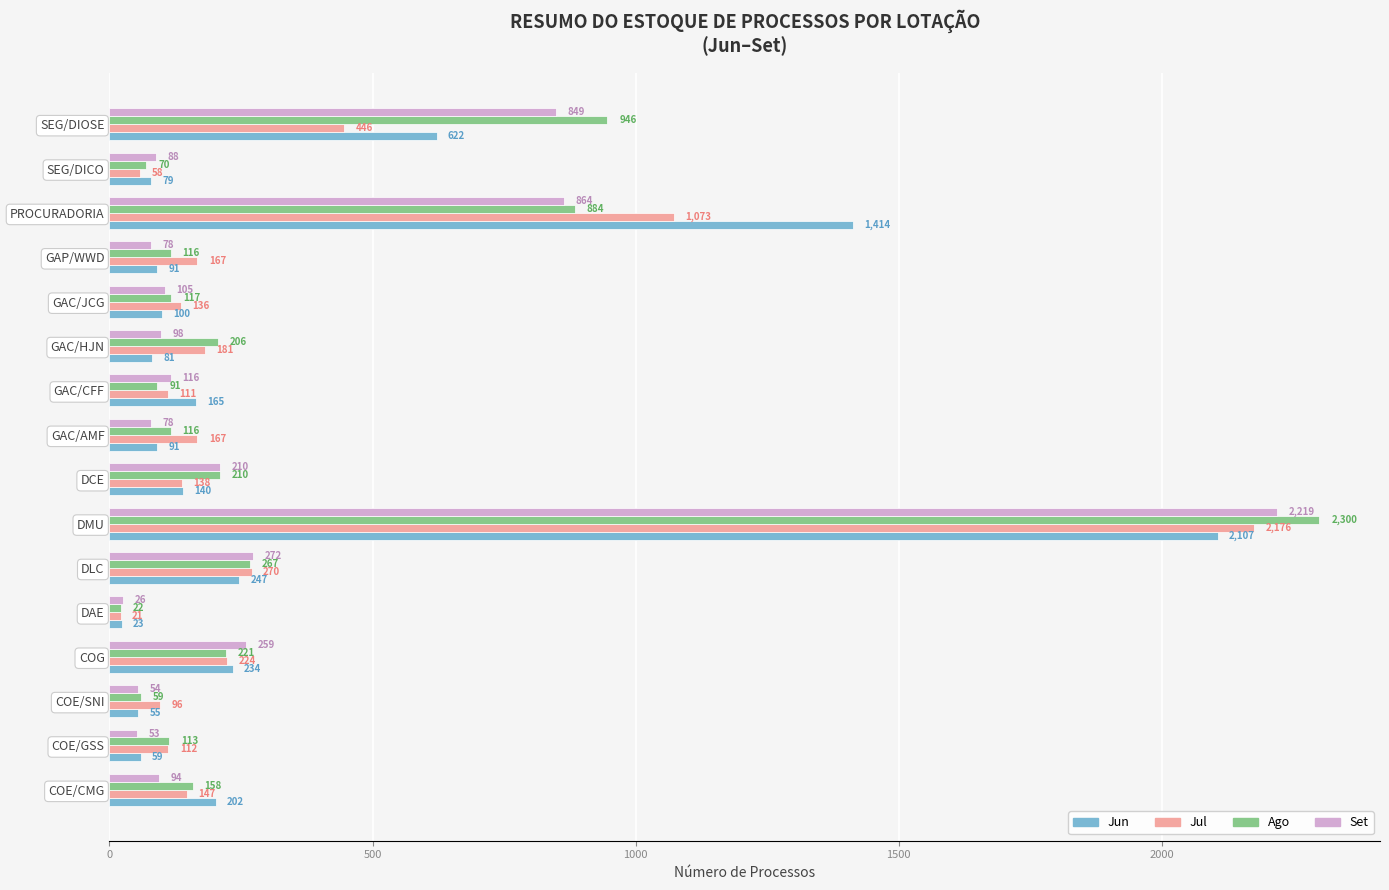

The value of Ago at COE/GSS is 113. True or false?

True